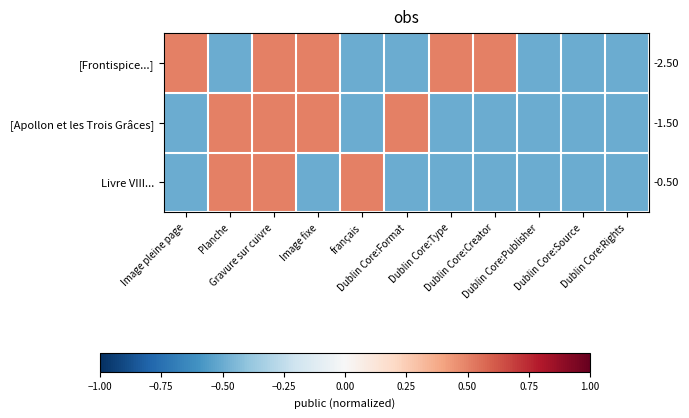

Reading left to right, what are all the values shown in this chart?

[Frontispice...]: Image pleine page=0.5	Planche=-0.5	Gravure sur cuivre=0.5	Image fixe=0.5	français=-0.5	Dublin Core:Format=-0.5	Dublin Core:Type=0.5	Dublin Core:Creator=0.5	Dublin Core:Publisher=-0.5	Dublin Core:Source=-0.5	Dublin Core:Rights=-0.5
[Apollon et les Trois Grâces]: Image pleine page=-0.5	Planche=0.5	Gravure sur cuivre=0.5	Image fixe=0.5	français=-0.5	Dublin Core:Format=0.5	Dublin Core:Type=-0.5	Dublin Core:Creator=-0.5	Dublin Core:Publisher=-0.5	Dublin Core:Source=-0.5	Dublin Core:Rights=-0.5
Livre VIII...: Image pleine page=-0.5	Planche=0.5	Gravure sur cuivre=0.5	Image fixe=-0.5	français=0.5	Dublin Core:Format=-0.5	Dublin Core:Type=-0.5	Dublin Core:Creator=-0.5	Dublin Core:Publisher=-0.5	Dublin Core:Source=-0.5	Dublin Core:Rights=-0.5